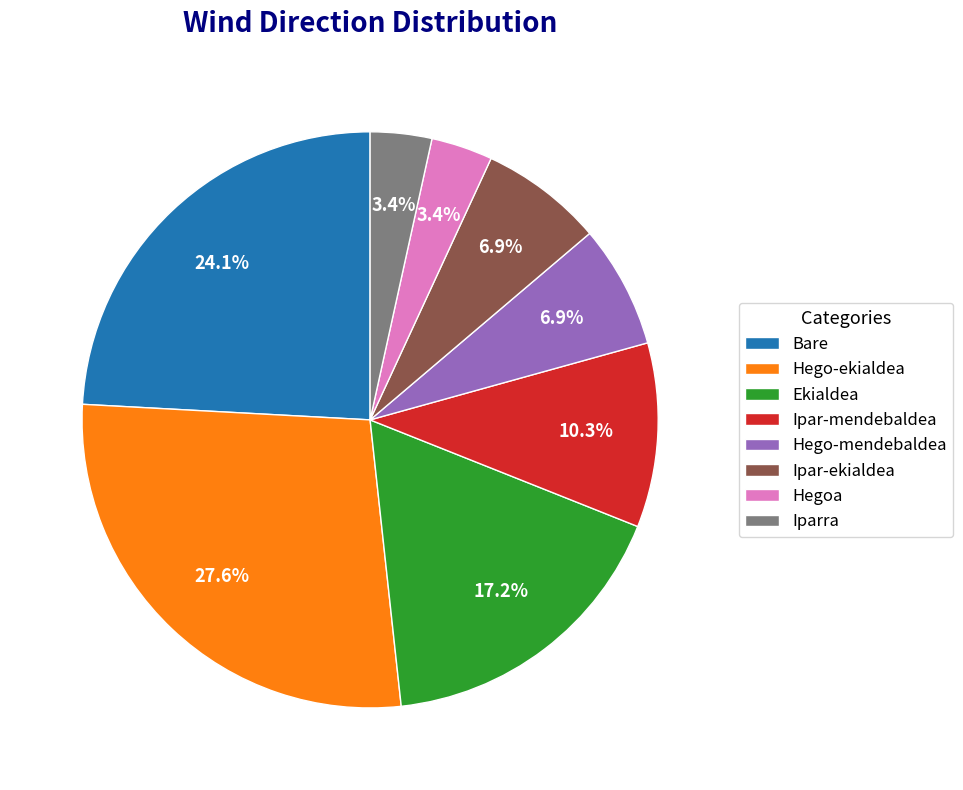

Count the number of slices in the pie.

8